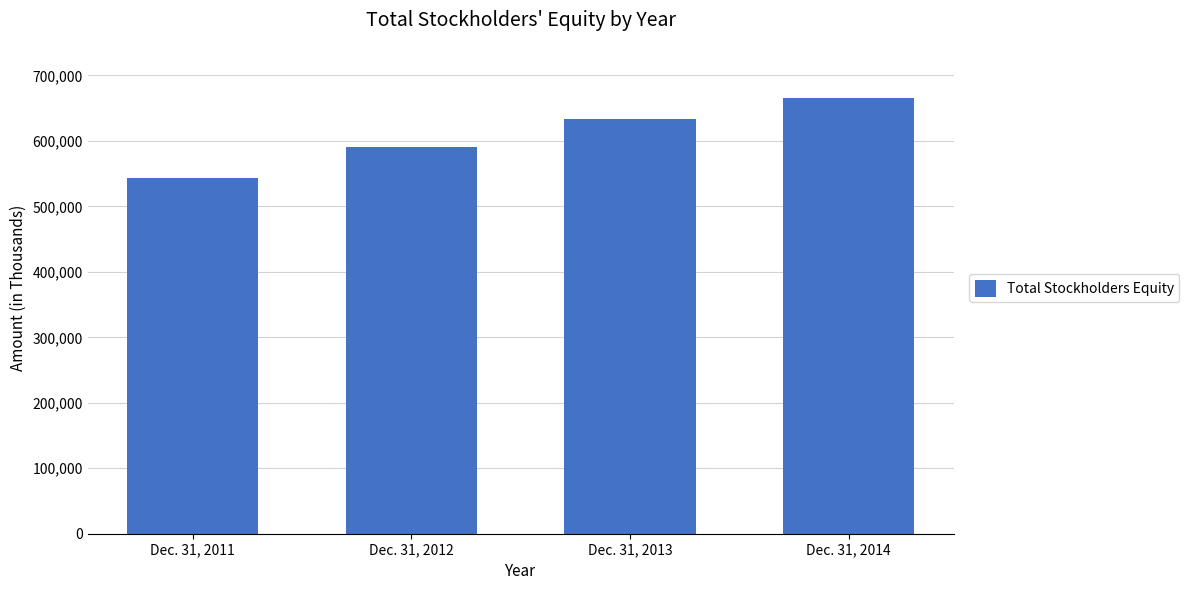

How many values are between 590633 and 666214?

3